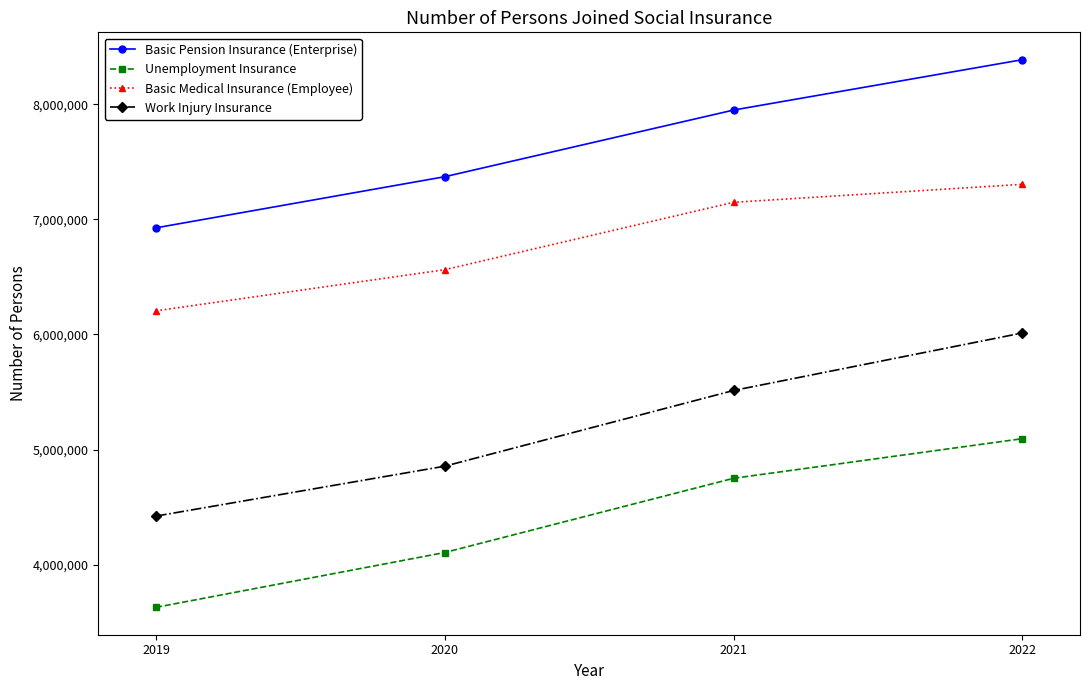

Rank the series by their average value, from highest to lowest.

Basic Pension Insurance (Enterprise), Basic Medical Insurance (Employee), Work Injury Insurance, Unemployment Insurance